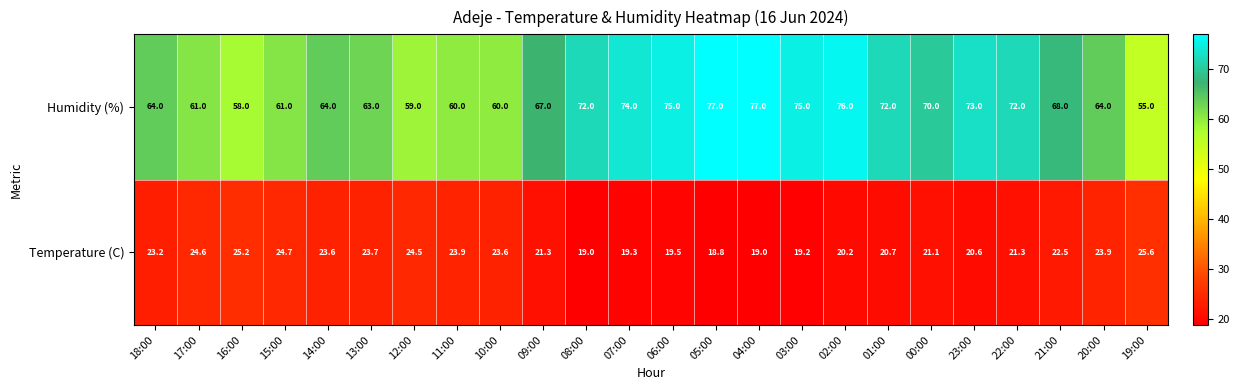

What is the difference between the highest and lowest values at 20:00?

40.1